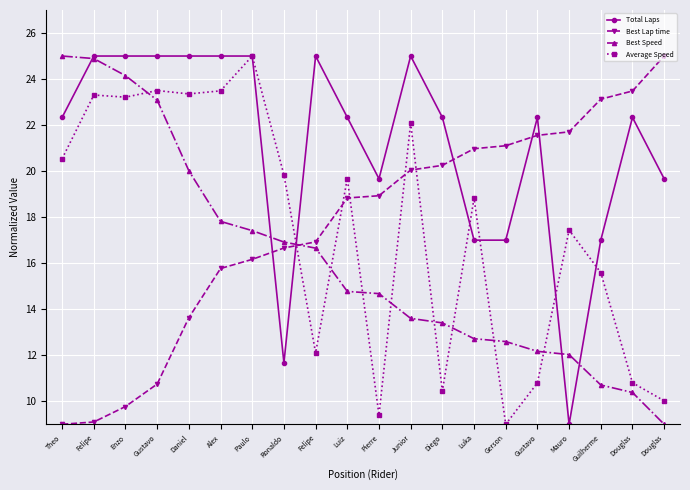

List the series in order of their peak value, lowest first.

Total Laps, Best Lap time, Best Speed, Average Speed